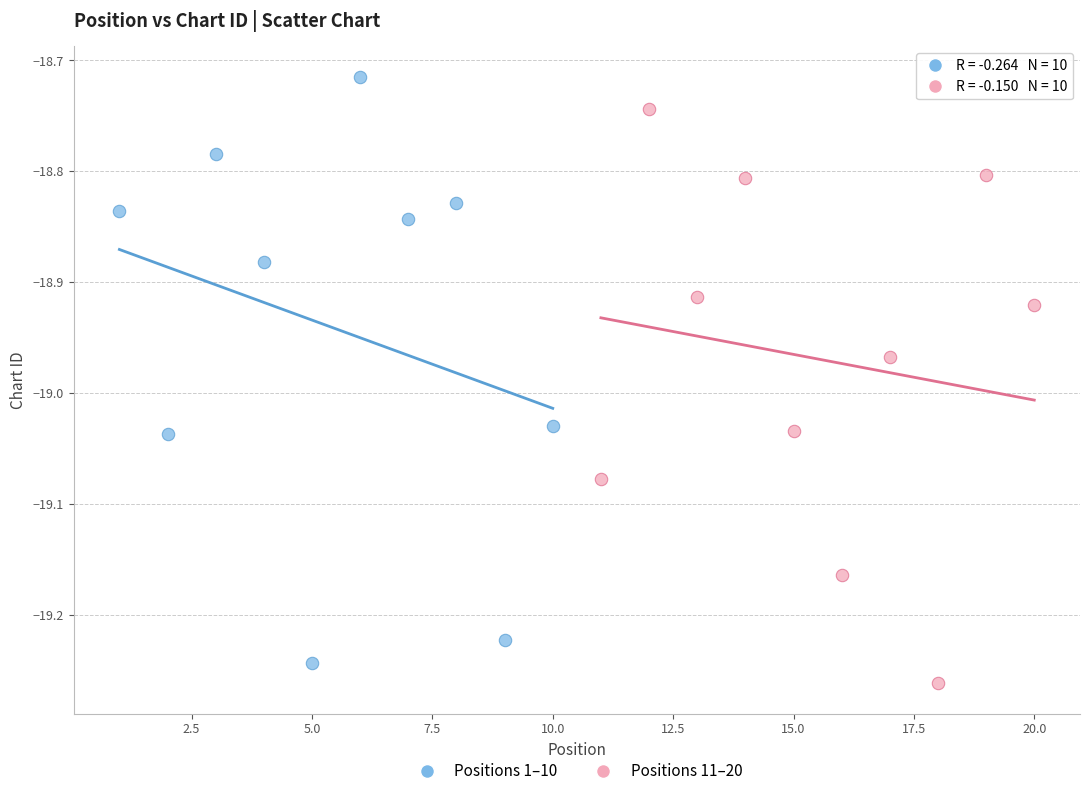

What are all the series names shown in the legend?

Positions 1–10, Positions 11–20